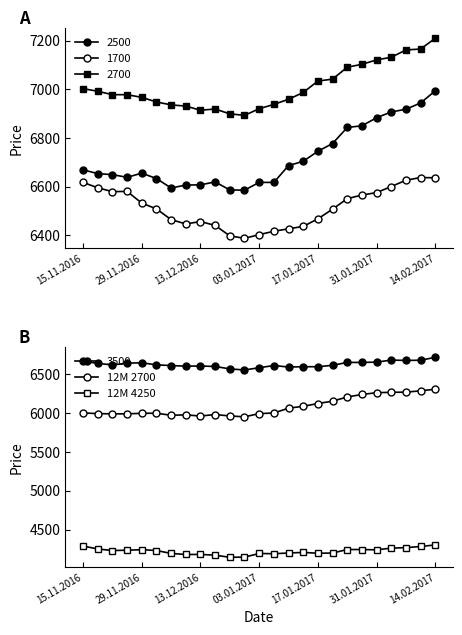

What is the smallest value displayed?

4146